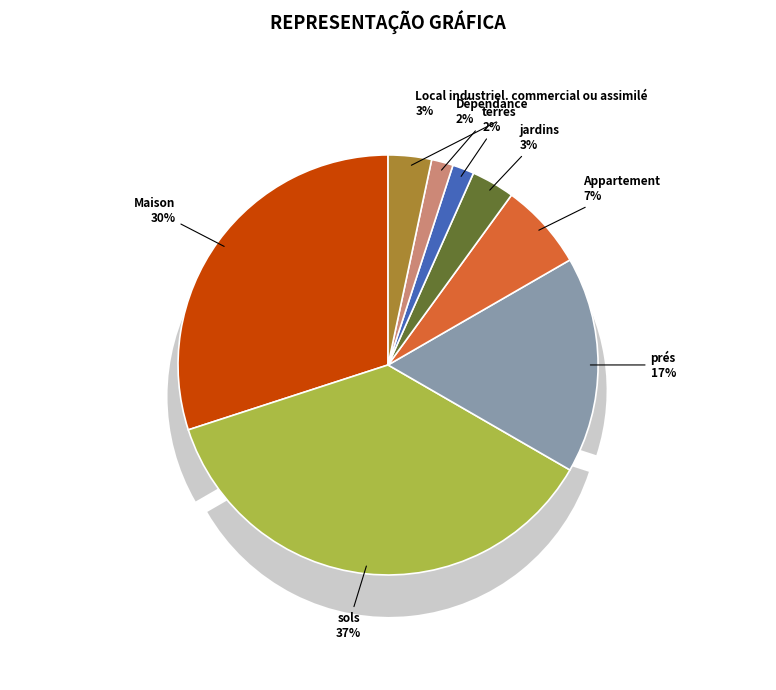

Which has a higher value, Appartement or Dépendance?

Appartement